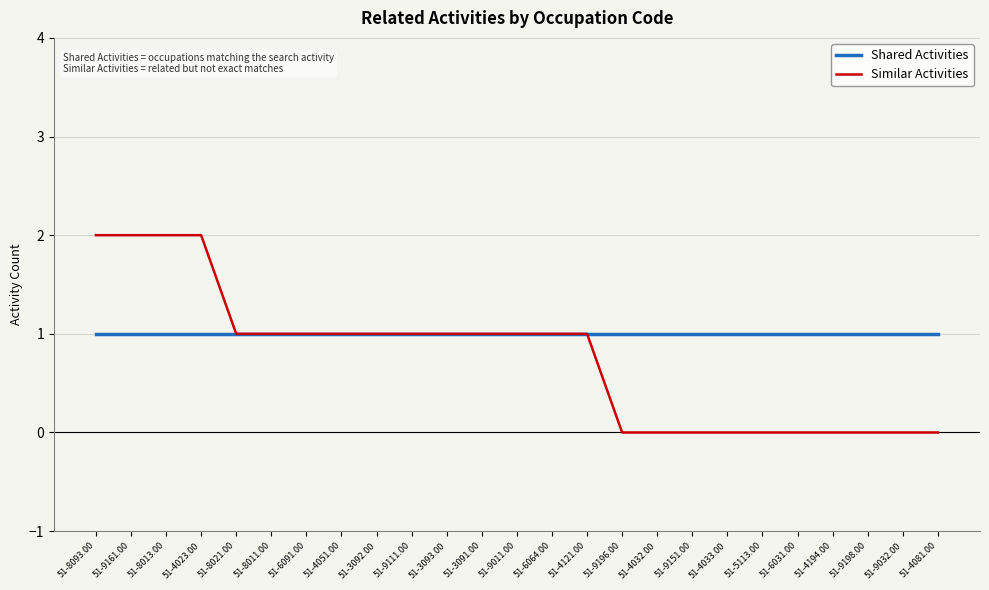

What is the difference between the maximum and minimum values in the Similar Activities series?

2